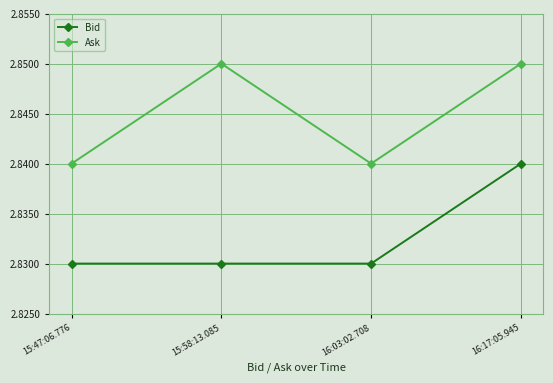

Which series changed the most between 15:58:13.085 and 16:03:02.708?

Ask